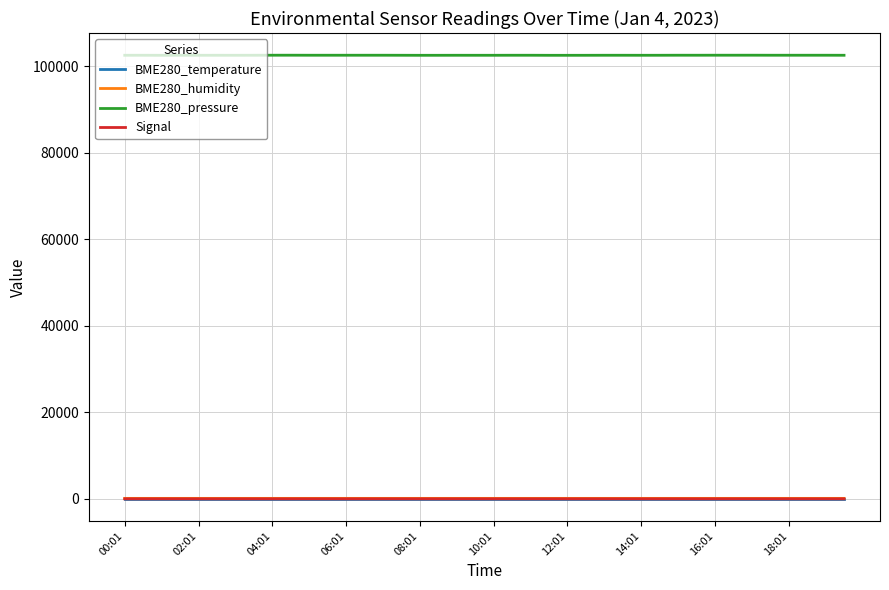

Which series has the widest spread of values?

BME280_pressure